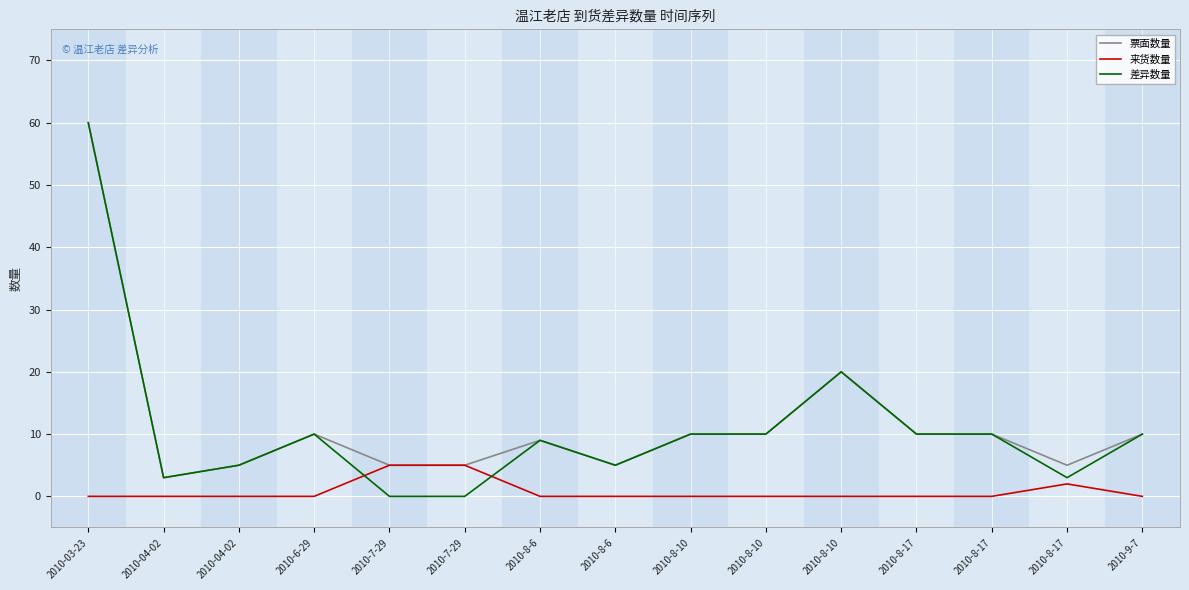

What are all the series names shown in the legend?

票面数量, 来货数量, 差异数量